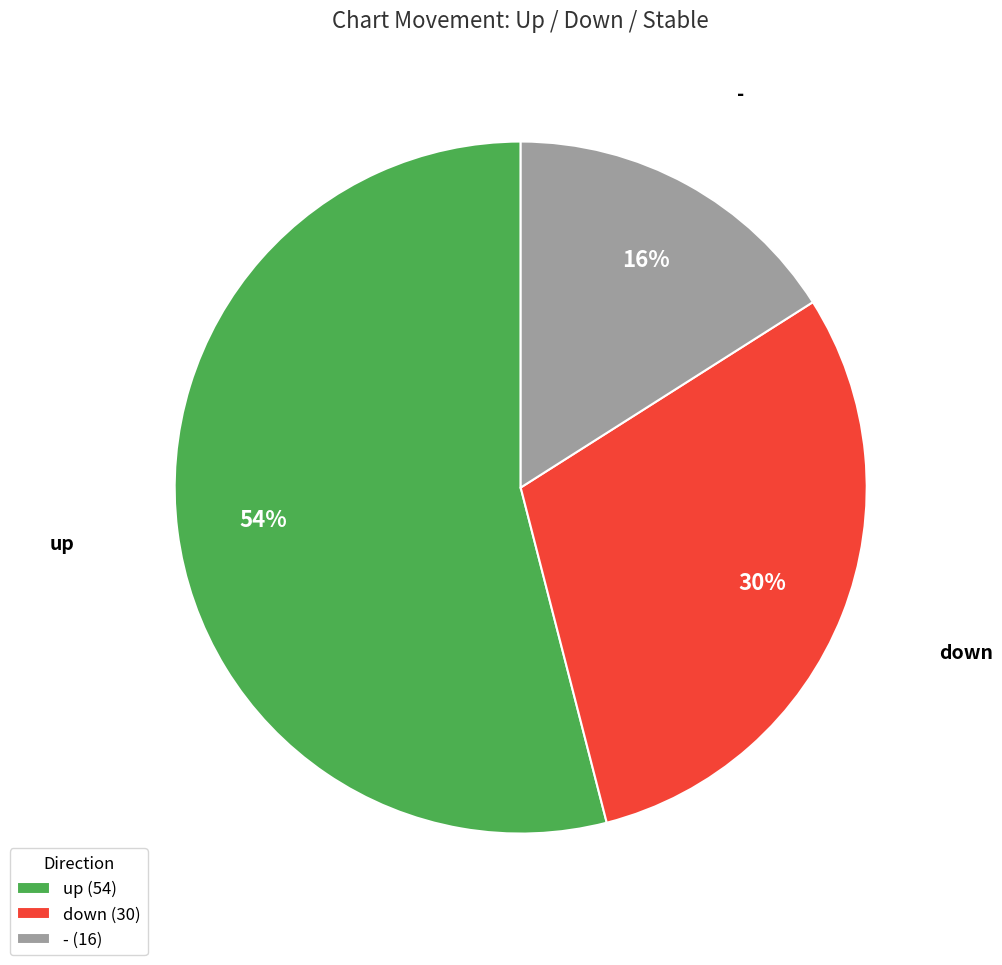

To the nearest percent, what percentage of the pie is down?

30%